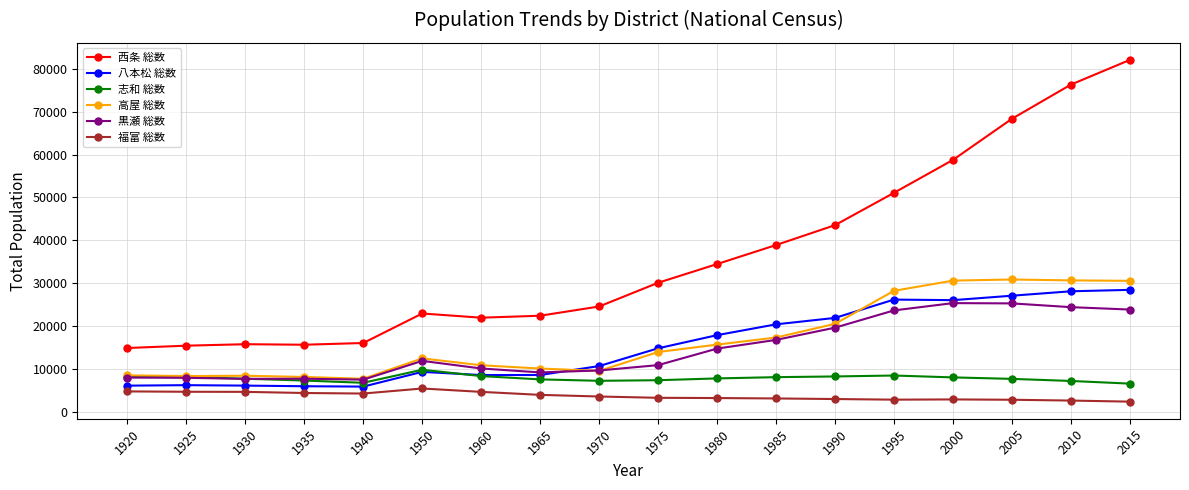

What is the smallest value displayed?

2374